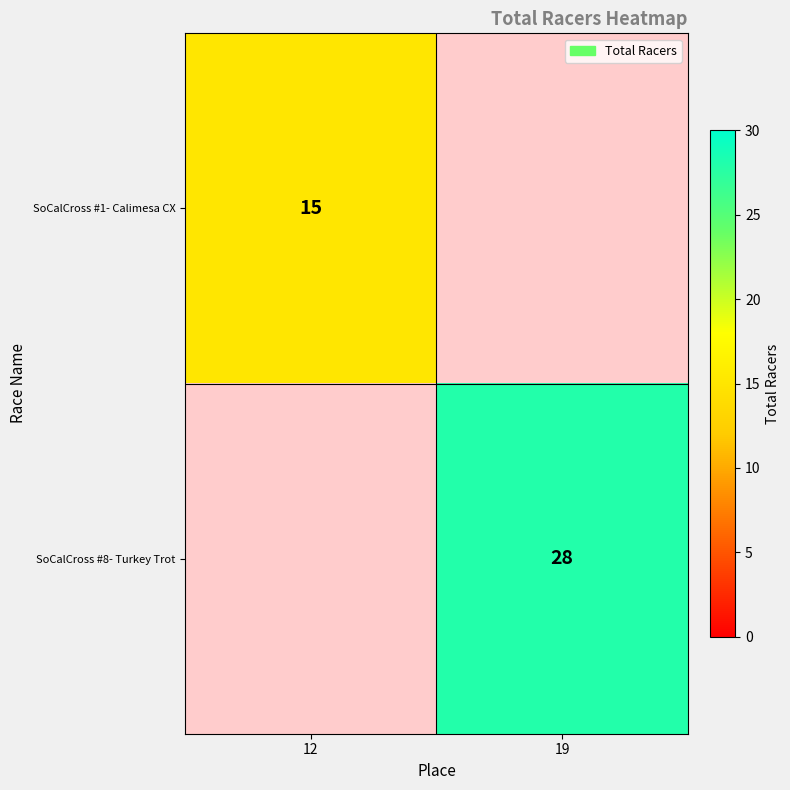

Is it true that SoCalCross #1- Calimesa CX equals 15 at 12?

True